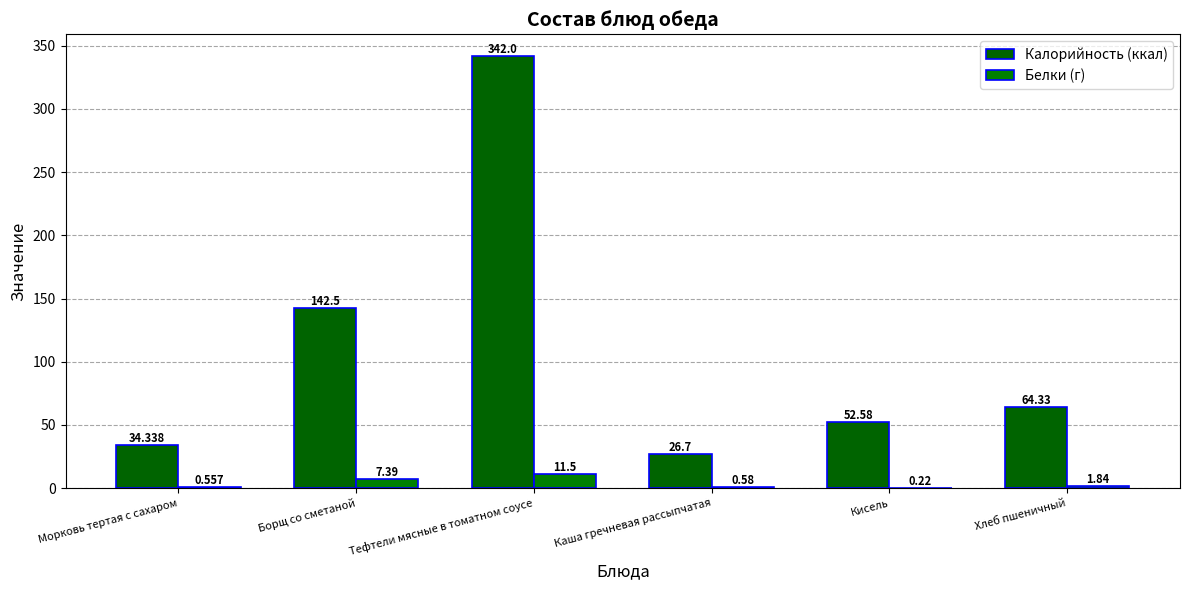

At which label does Калорийность (ккал) reach its peak?

Тефтели мясные в томатном соусе